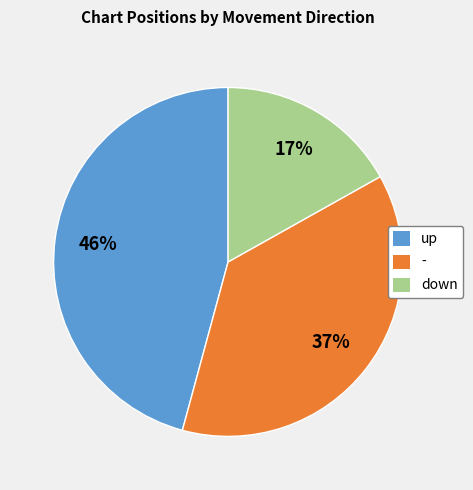

Is it true that up is 60% of the pie?

False